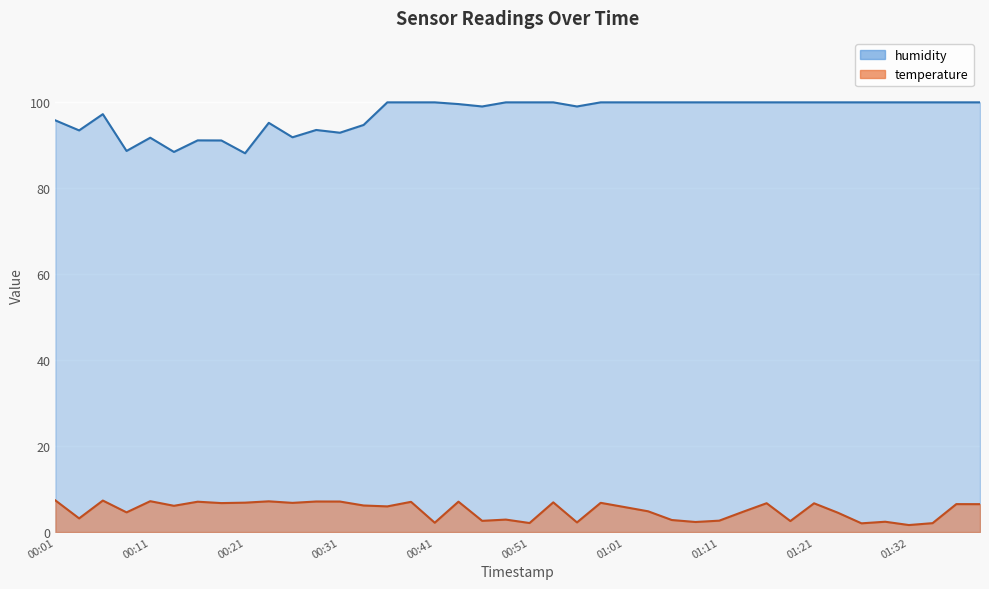

True or false: humidity has a value of 42.7 at 00:48.

False